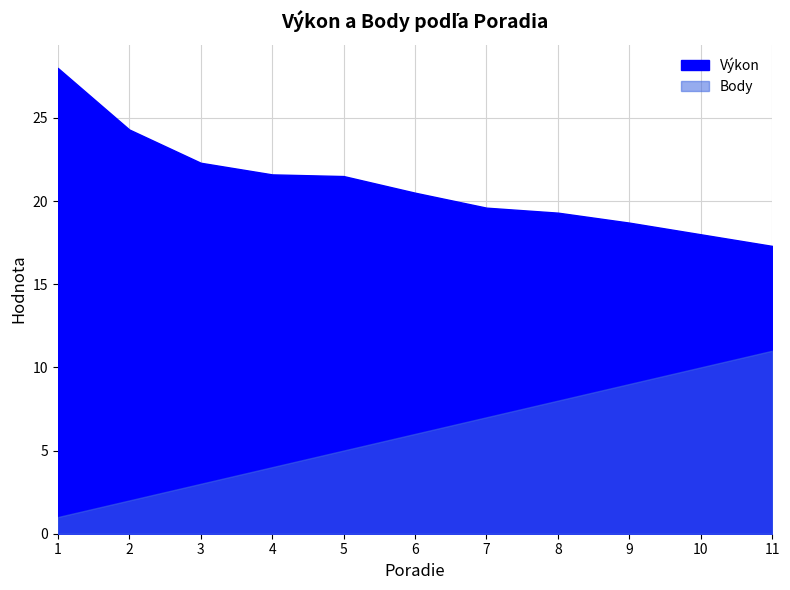

Does the chart display data point markers on the line(s)?

No